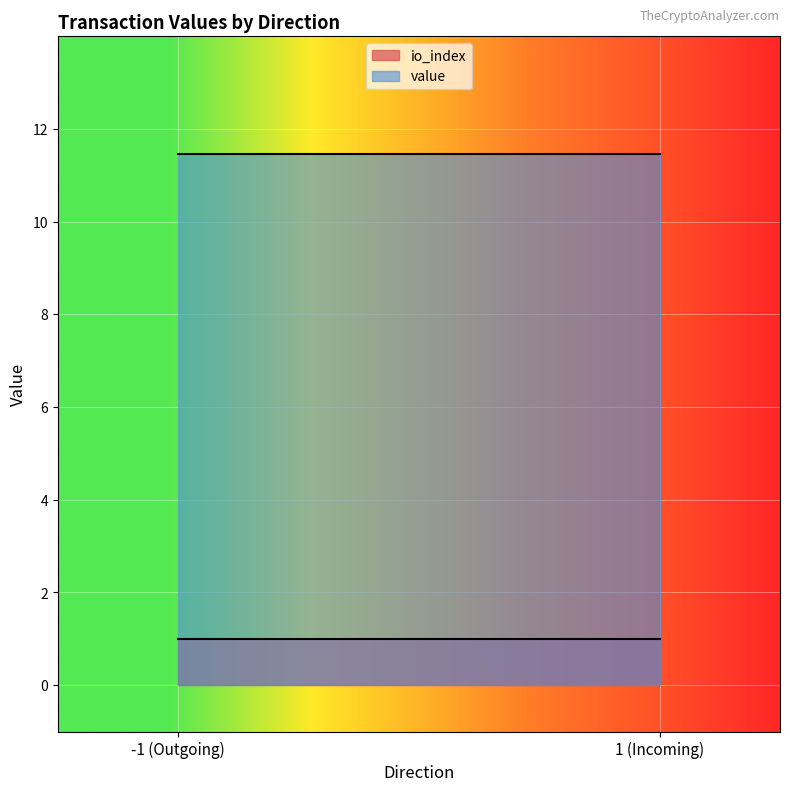

List the series in order of their peak value, lowest first.

io_index, value